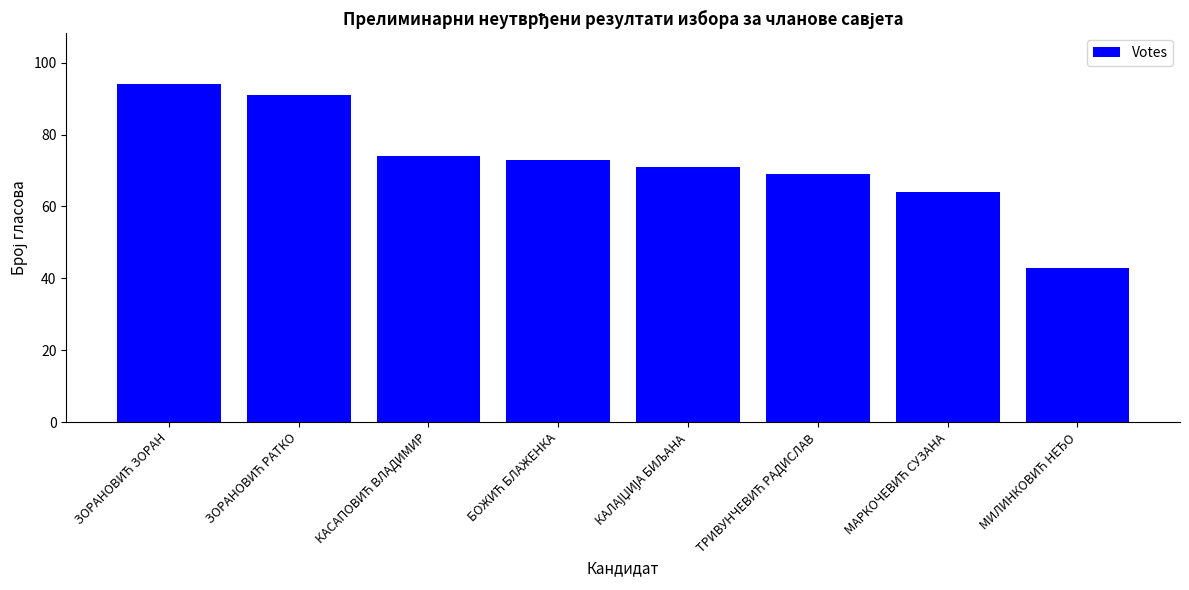

What is the greatest value displayed?

94